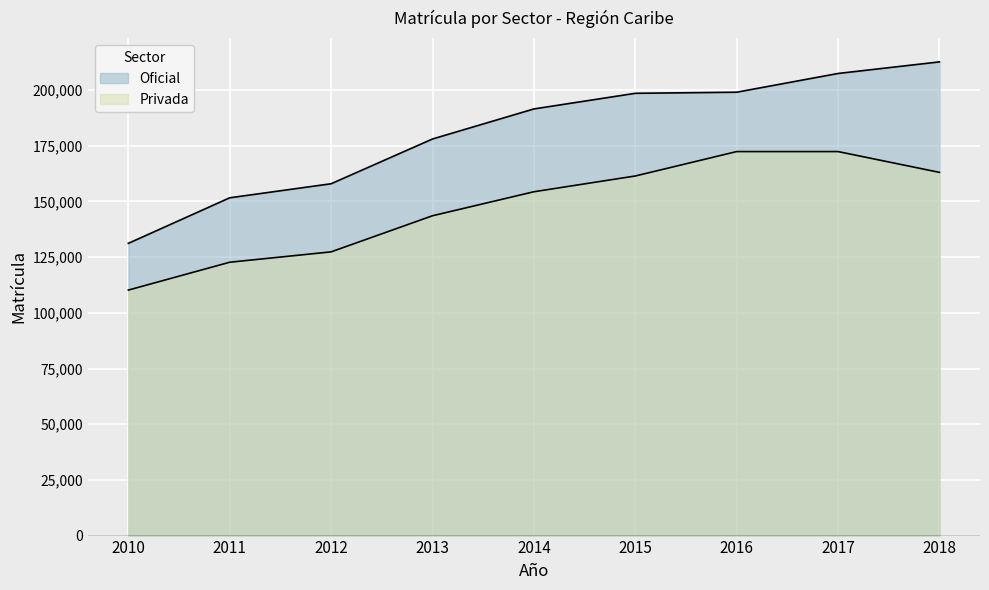

Rank the series at 2016 from lowest to highest value.

Privada, Oficial